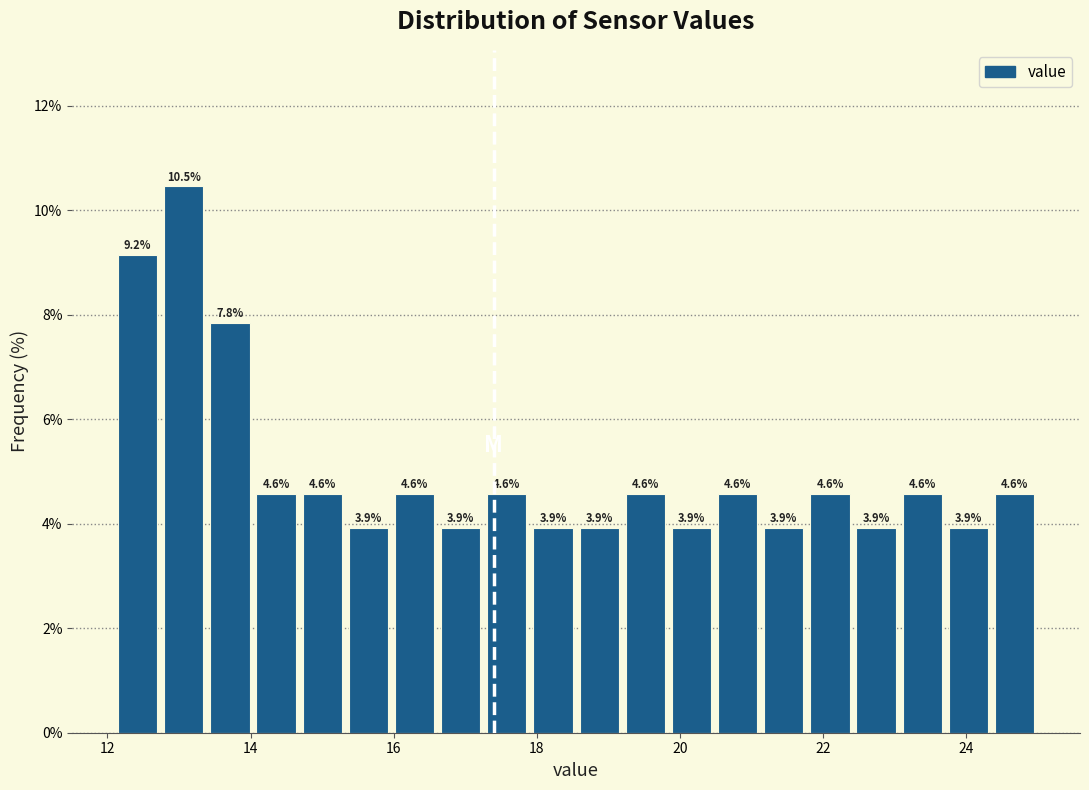

Read against the x-axis, roughly where is the centre of the tallest bar?

13.0